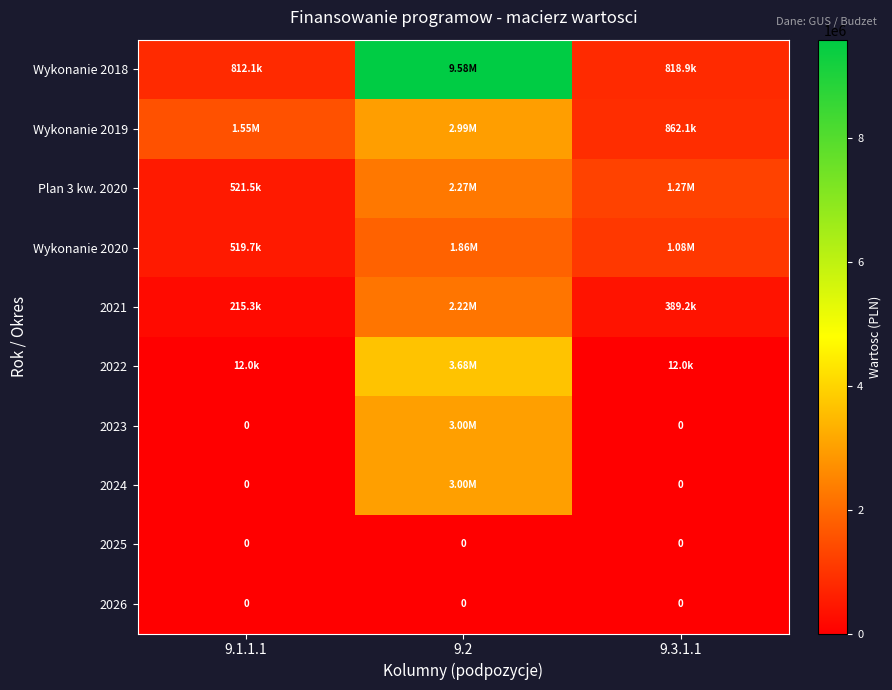

How many values in 2024 are above zero?

1